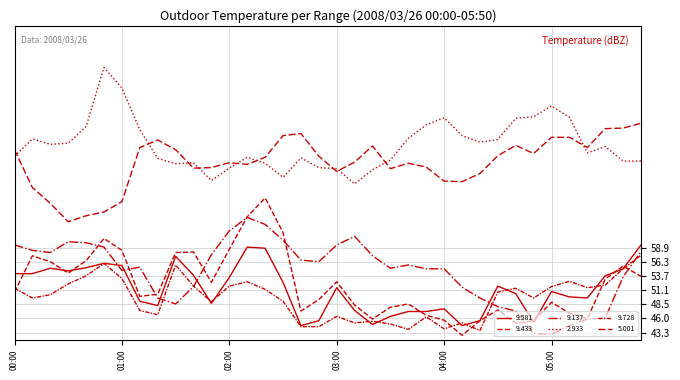

Does the chart have visible grid lines?

Yes